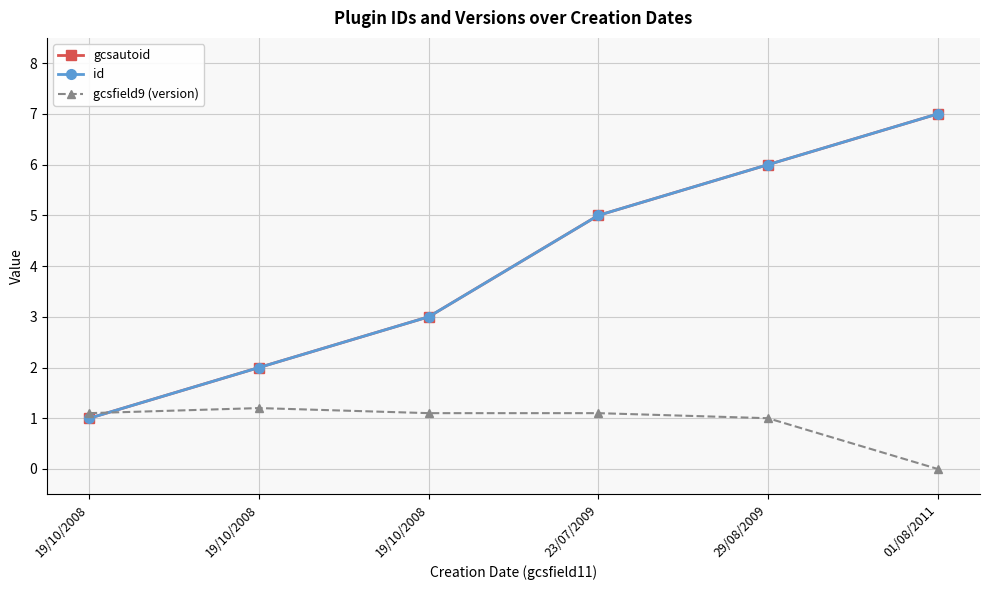

Is this an area chart (filled region under the line)?

No